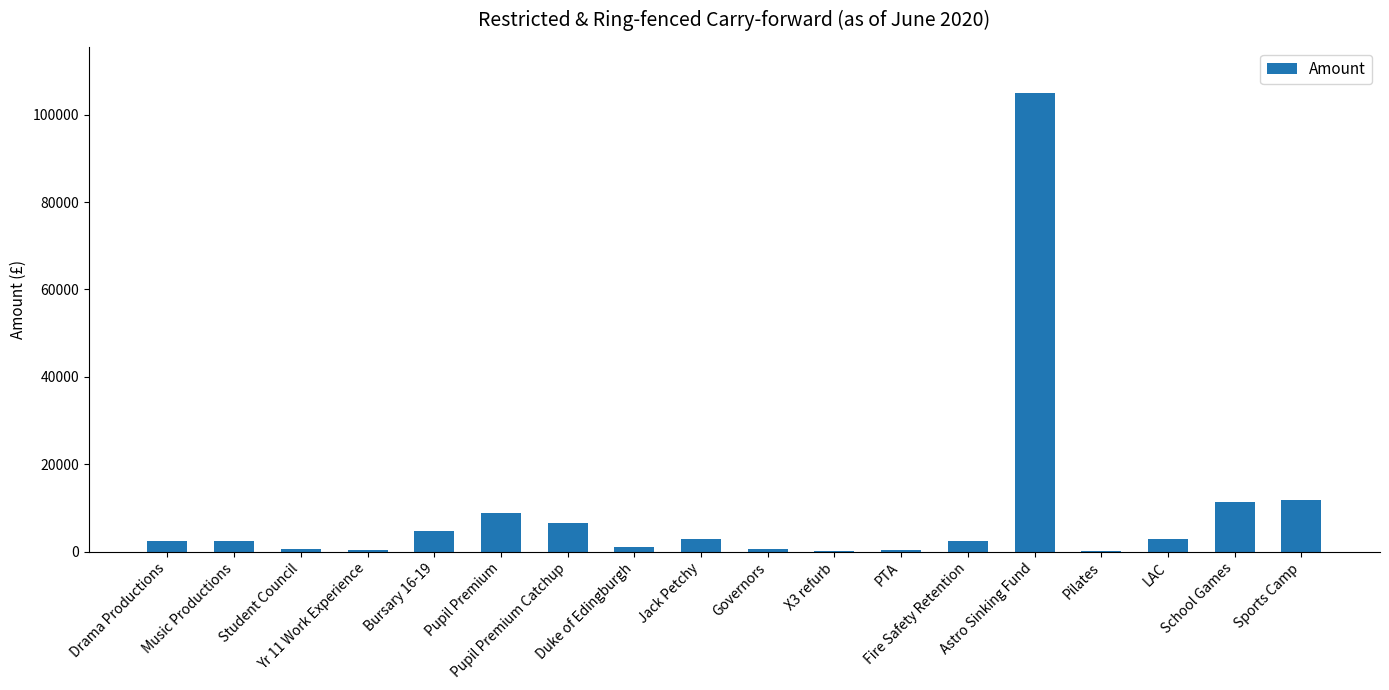

What is the greatest value displayed?

105000